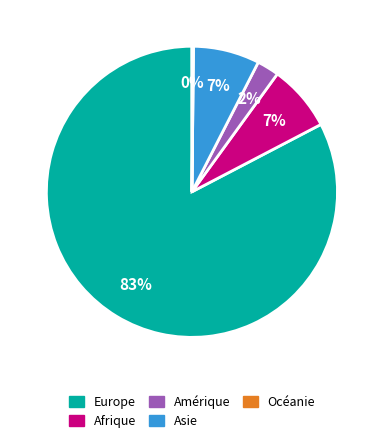

What is the largest slice in the pie chart?

Europe